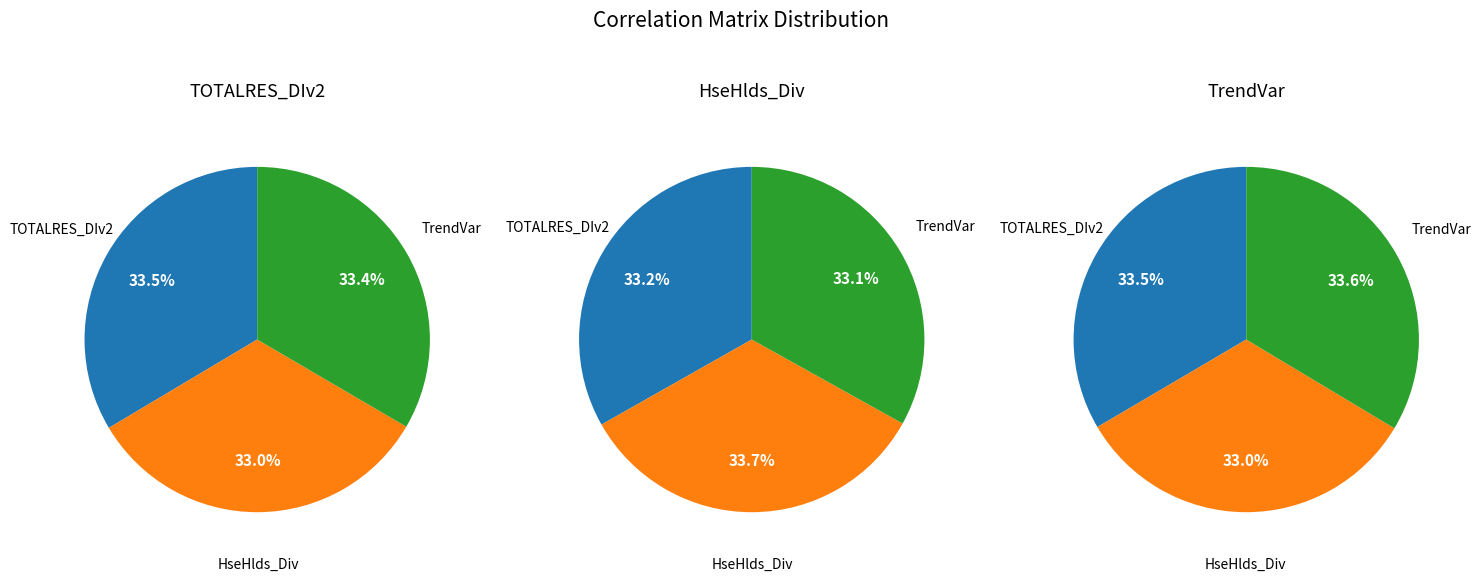

Is TOTALRES_DIv2 the majority of the pie?

No